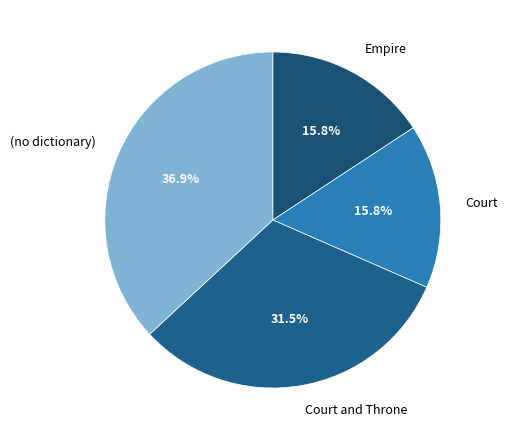

What is the largest slice in the pie chart?

(no dictionary)